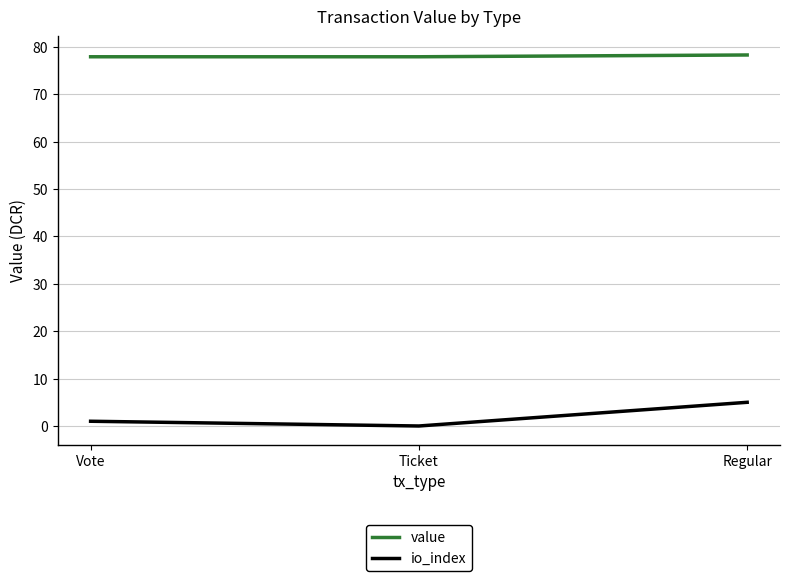

What is the spread (max minus min) of values at Ticket?

77.9